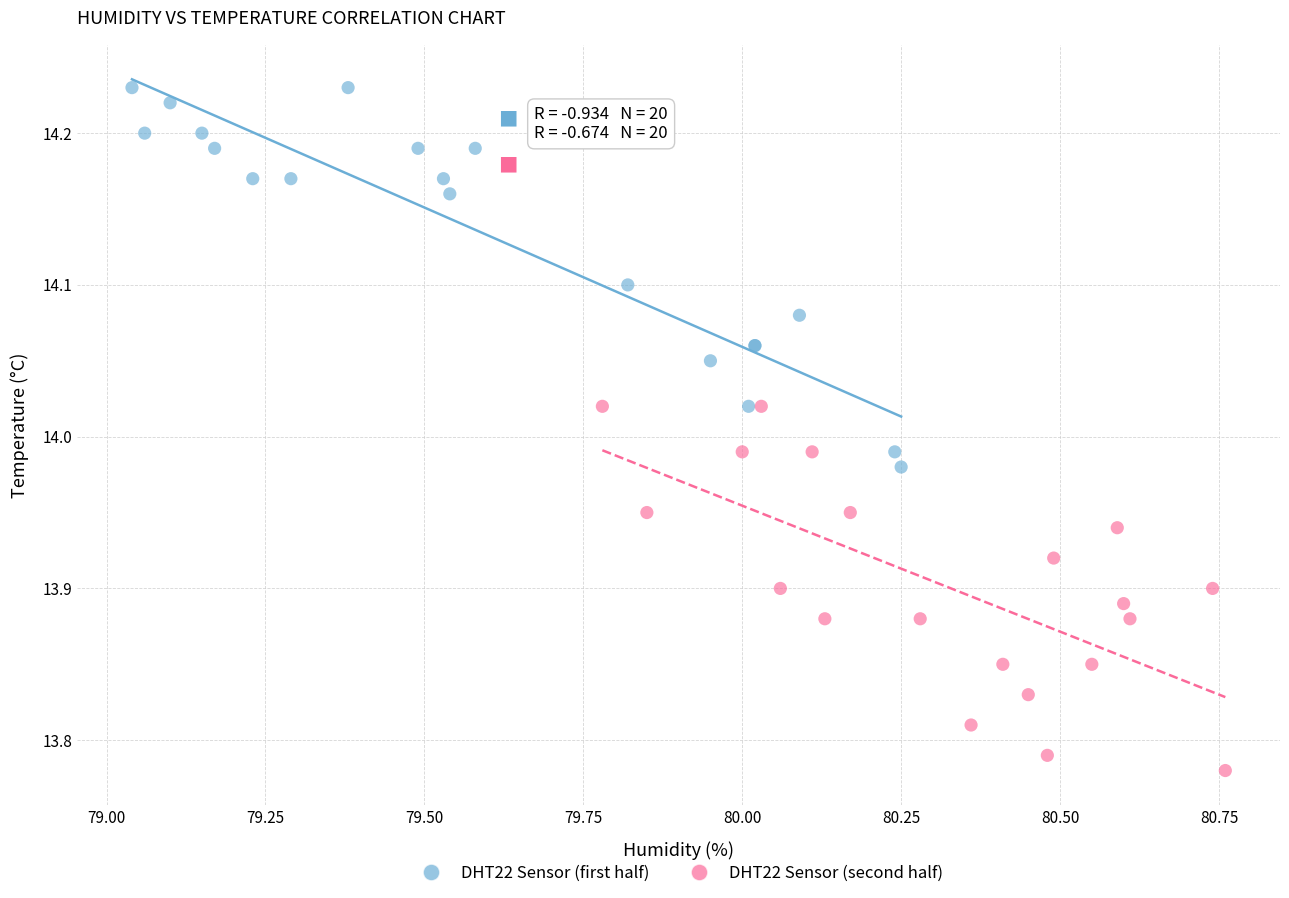

Which series has the widest spread of Y values?

DHT22 Sensor (first half)